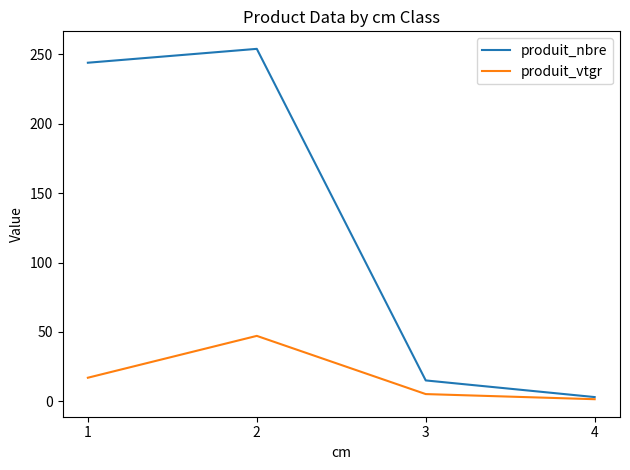

What is the sum of all produit_vtgr values?

70.7